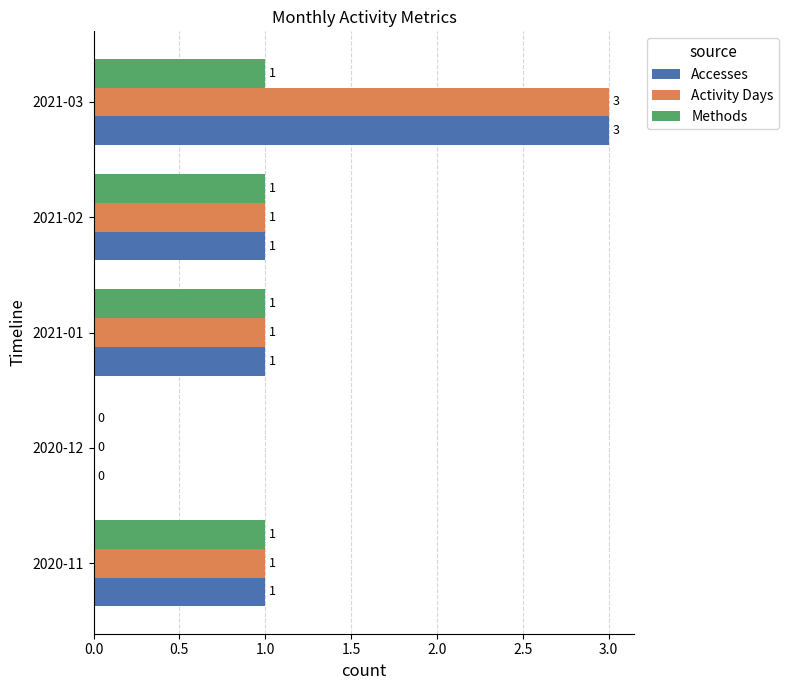

What is the total value across all series at 2020-11?

3